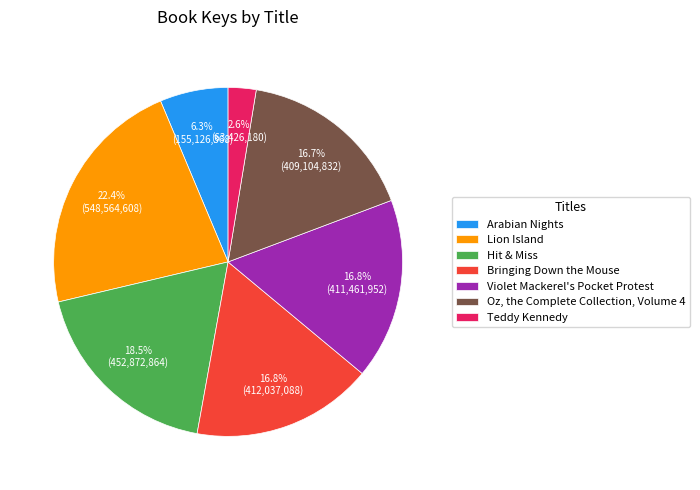

What is the total percentage of Violet Mackerel's Pocket Protest and Arabian Nights?

23.1%